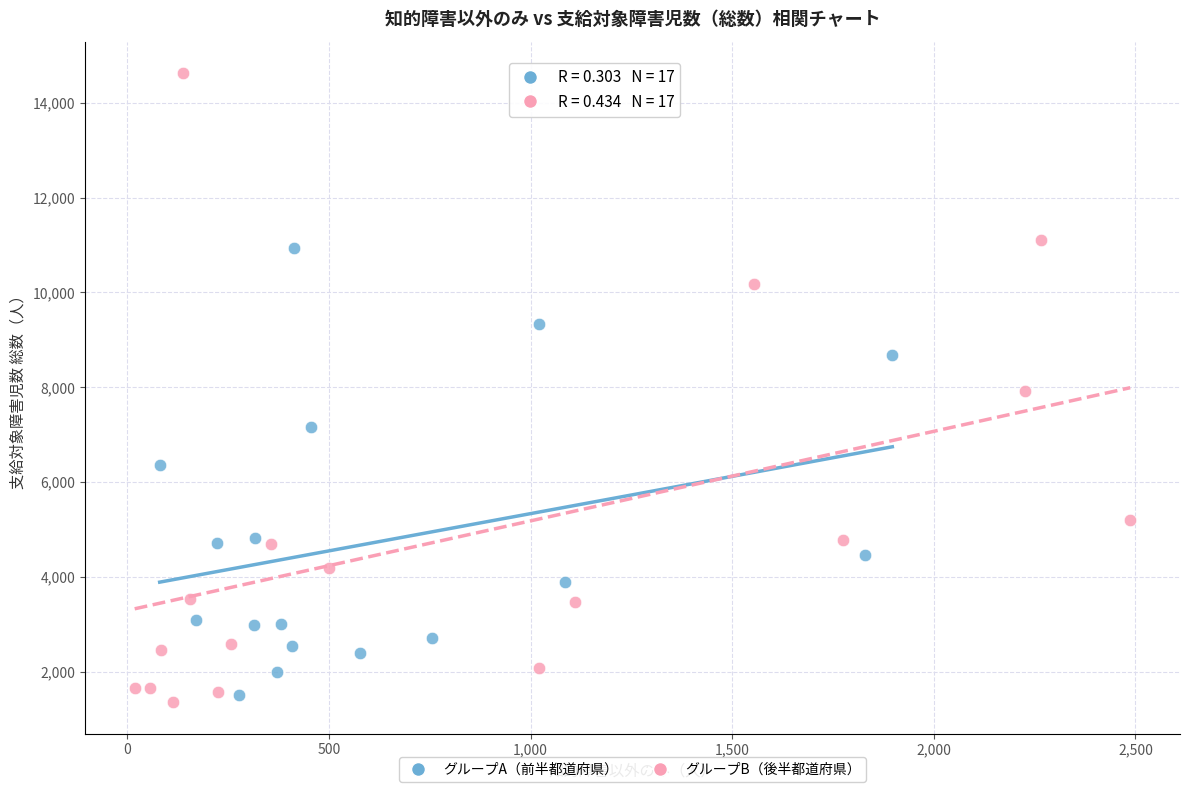

Which series reaches the maximum Y coordinate?

グループB（後半都道府県）